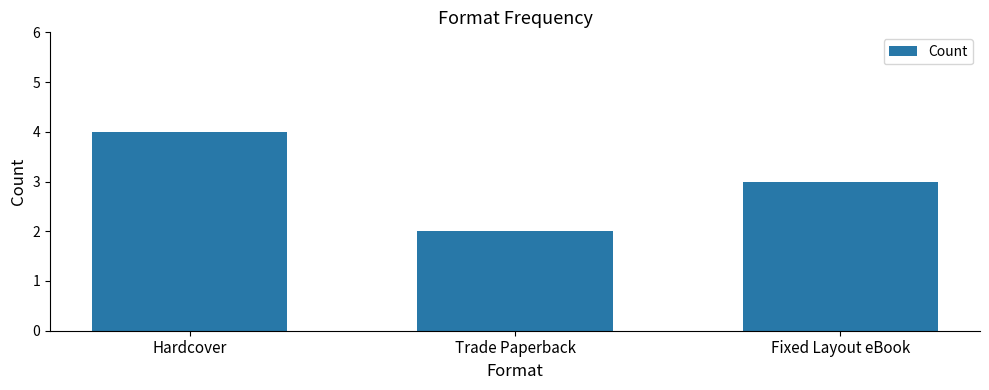

List the labels in order of value, smallest first.

Trade Paperback, Fixed Layout eBook, Hardcover